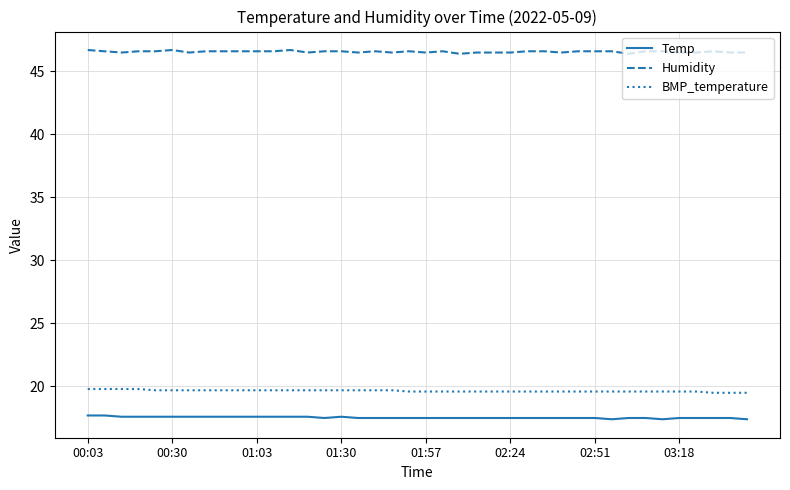

List the series in order of their peak value, lowest first.

Temp, BMP_temperature, Humidity